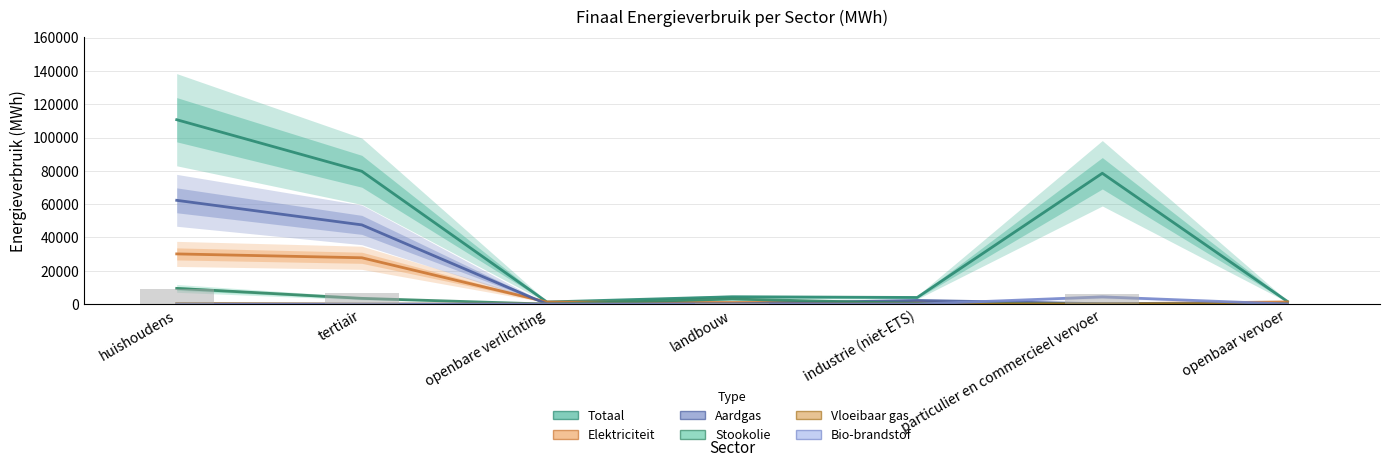

What position from the left is openbaar vervoer?

7